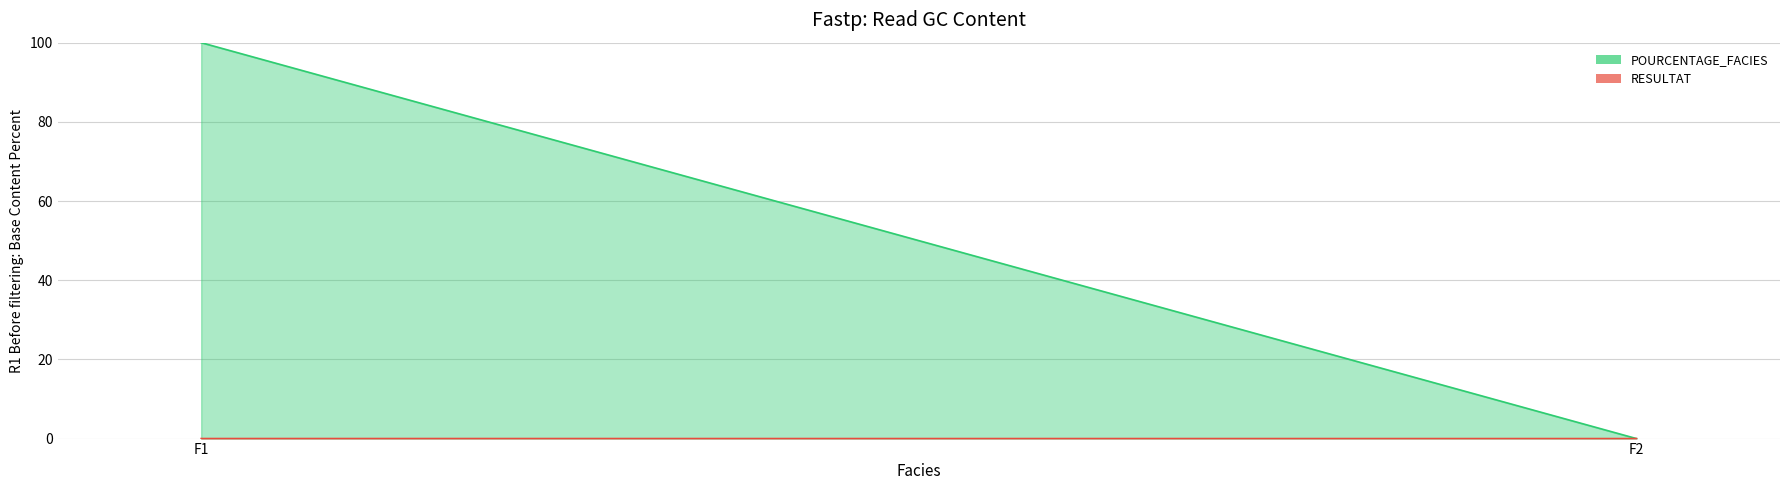

Reading left to right, extract all data points from this chart.

POURCENTAGE_FACIES_line: F1=100.0	F2=0.0
RESULTAT_line: F1=0.0	F2=0.0